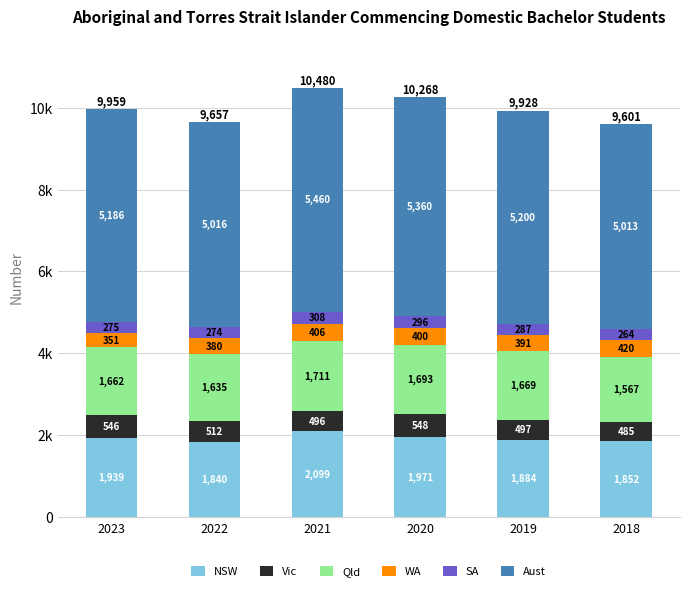

Does the chart contain any negative values?

No